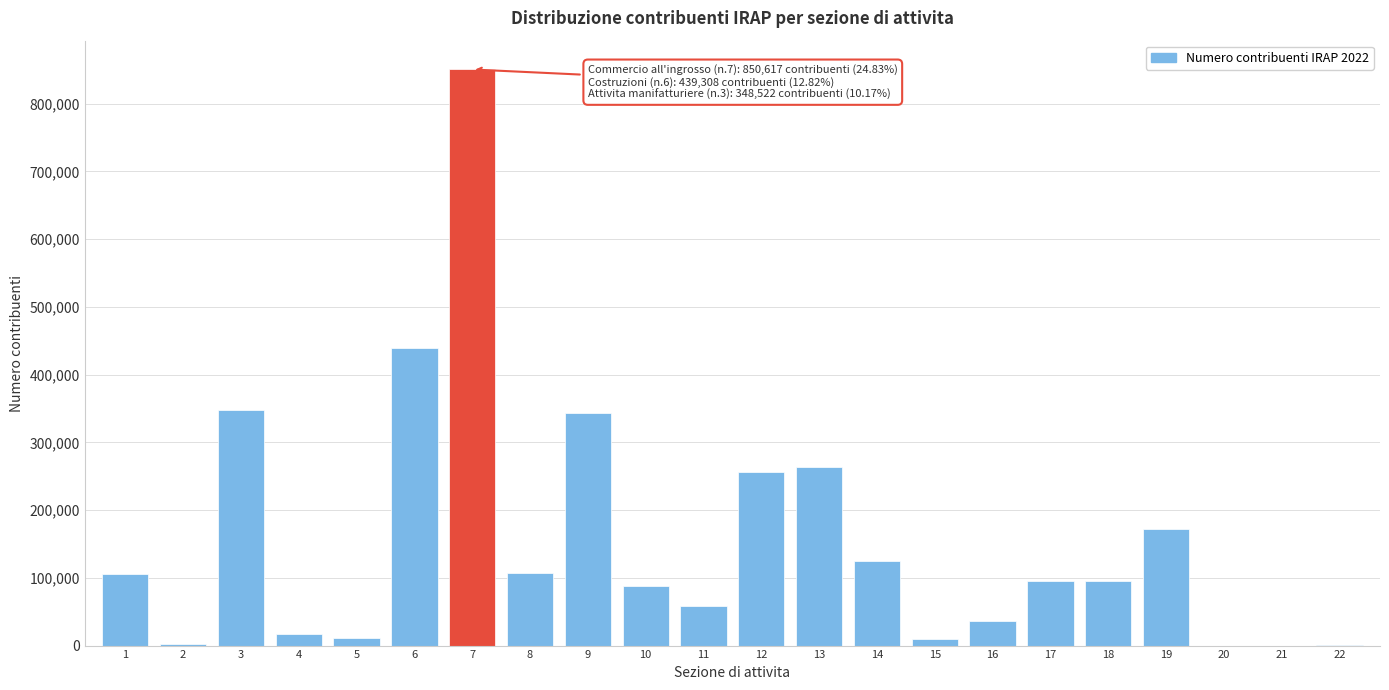

What is the greatest value displayed?

850617